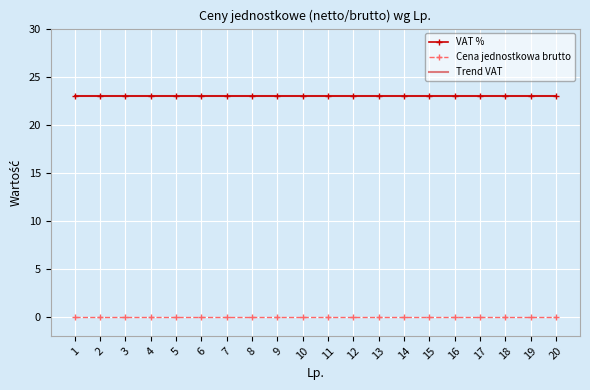

How many distinct data groups are displayed?

3